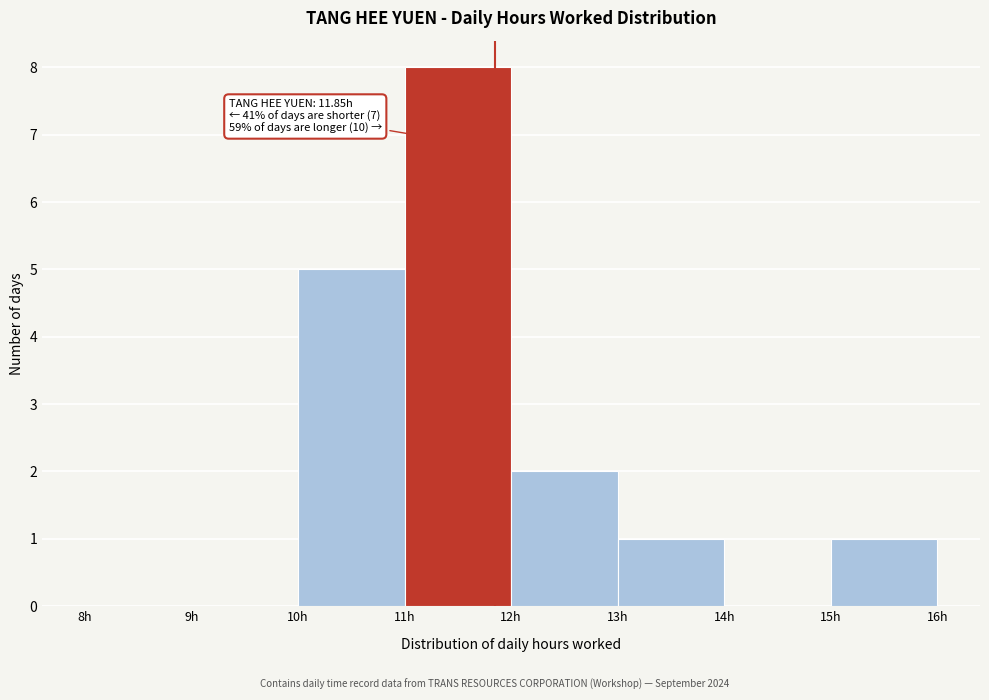

Over which range of the x-axis is the bar tallest?

11 to 12